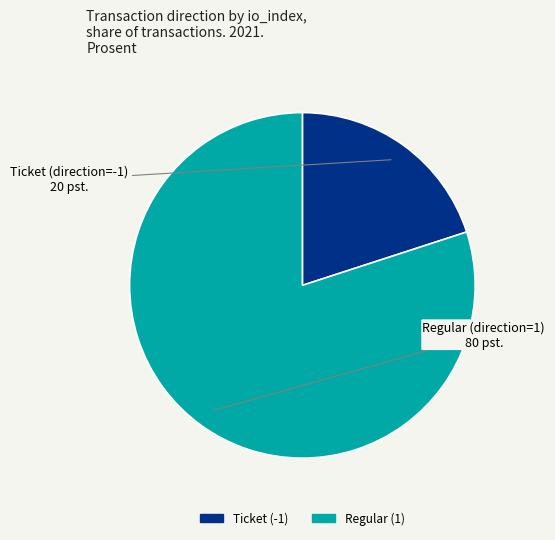

Combined, do Regular (1) and Ticket (-1) account for over 50%?

Yes